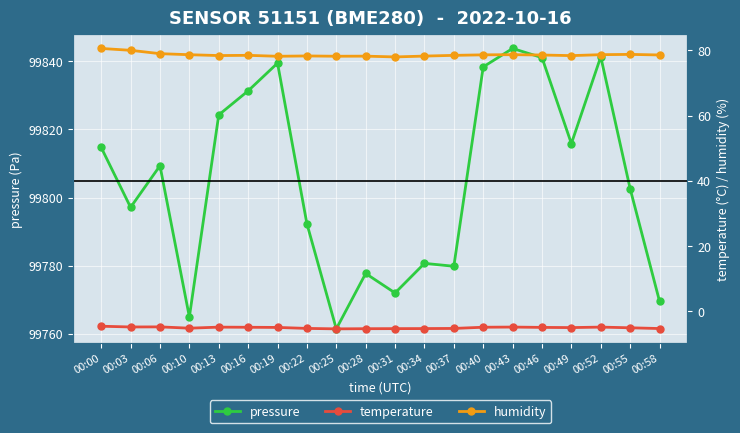

At which category does temperature reach its first local valley?

00:03